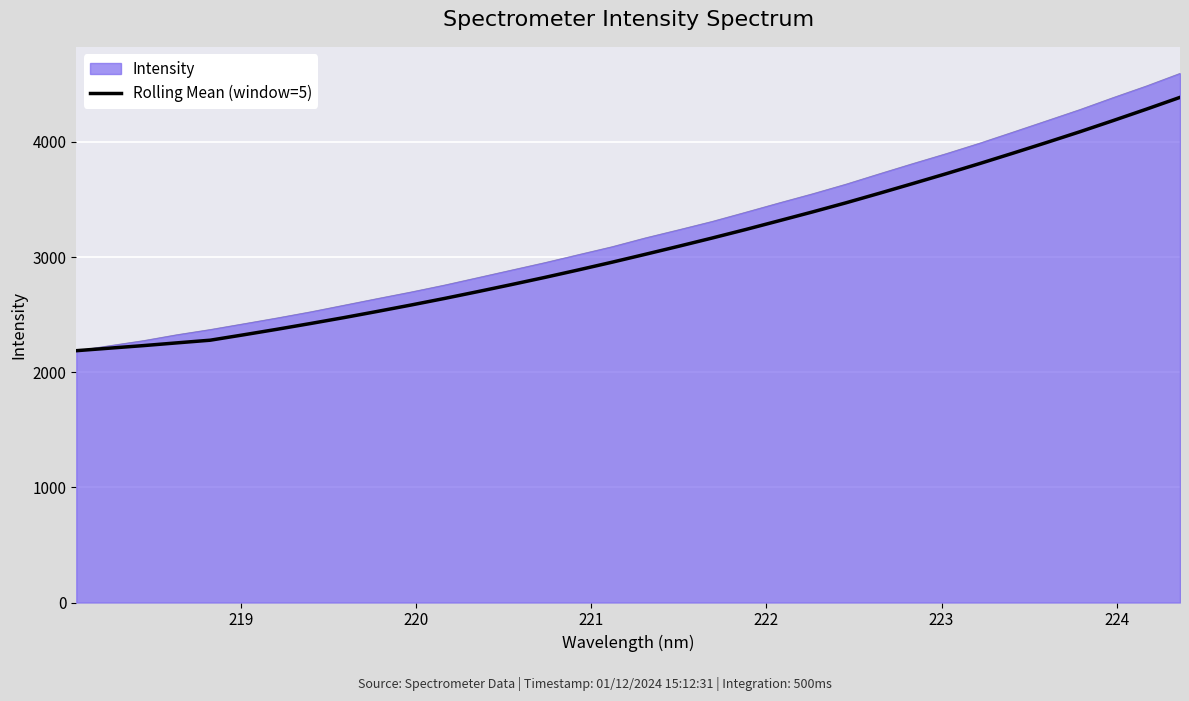

What is the maximum value for Rolling Mean (window=5)?

4387.3